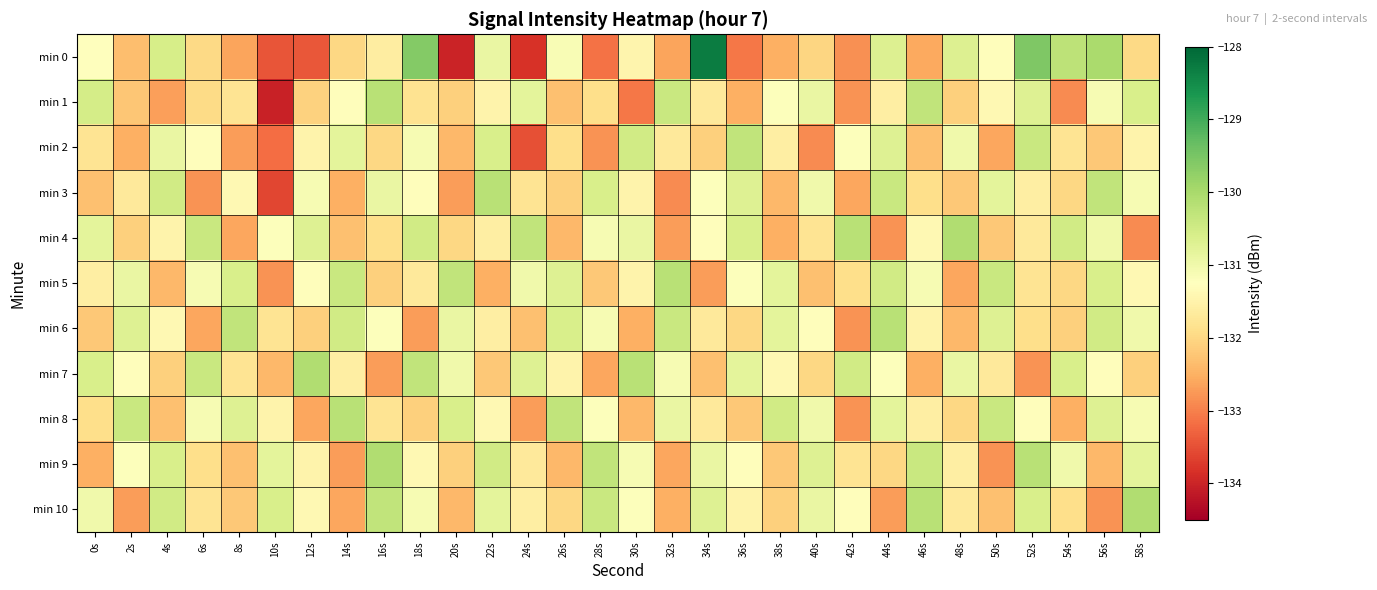

Which series changed the most between 32s and 58s?

min 10